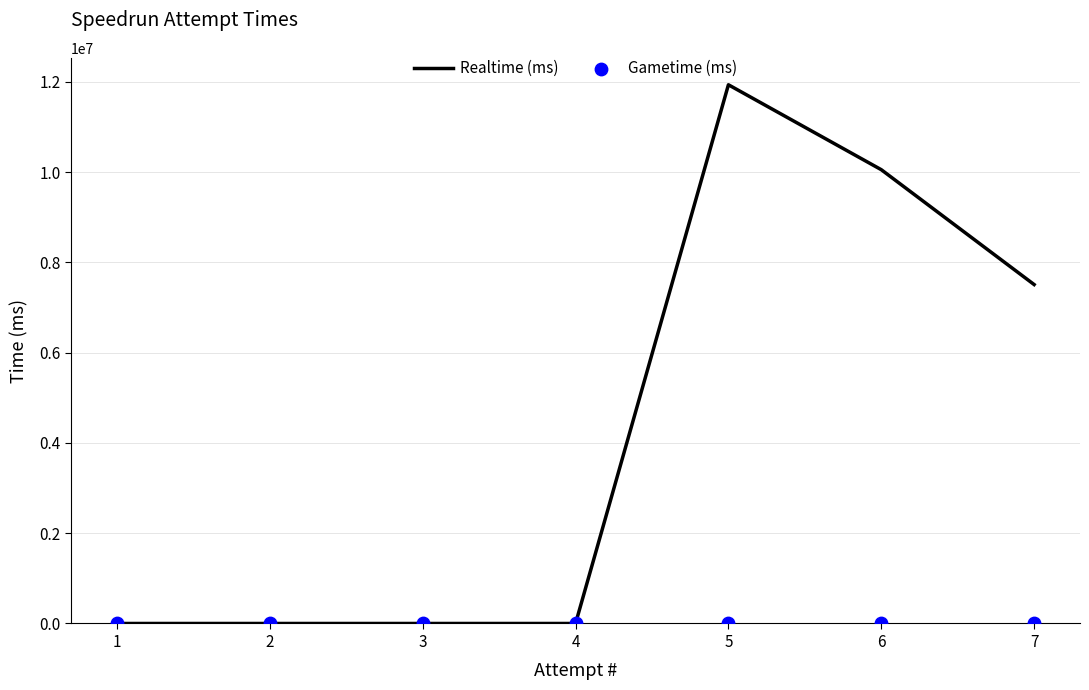

Which series has the largest Y range (max minus min)?

Realtime (ms)